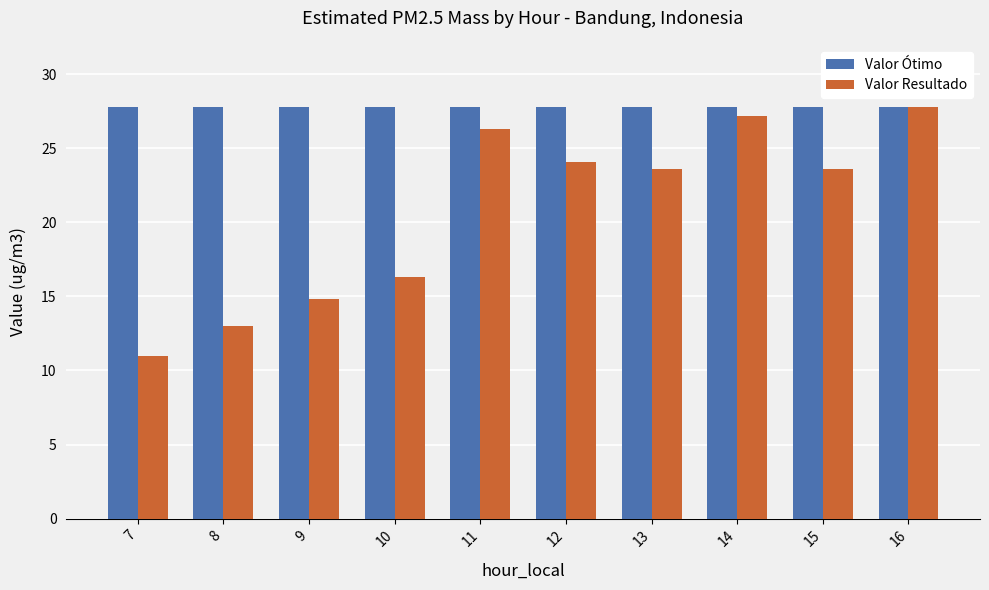

What is the spread (max minus min) of values at 14?

0.6